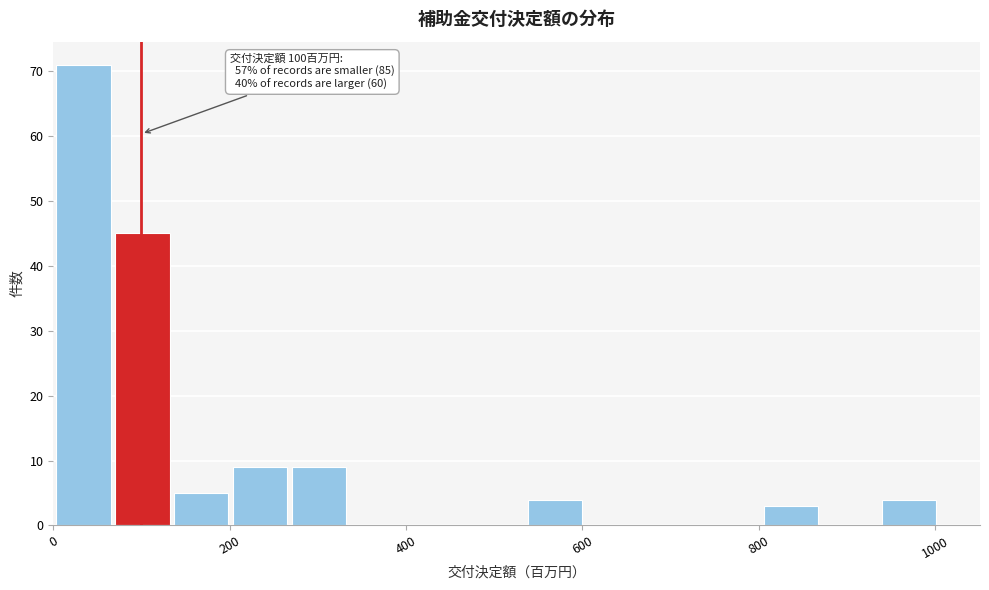

Read against the x-axis, roughly where is the centre of the tallest bar?

40